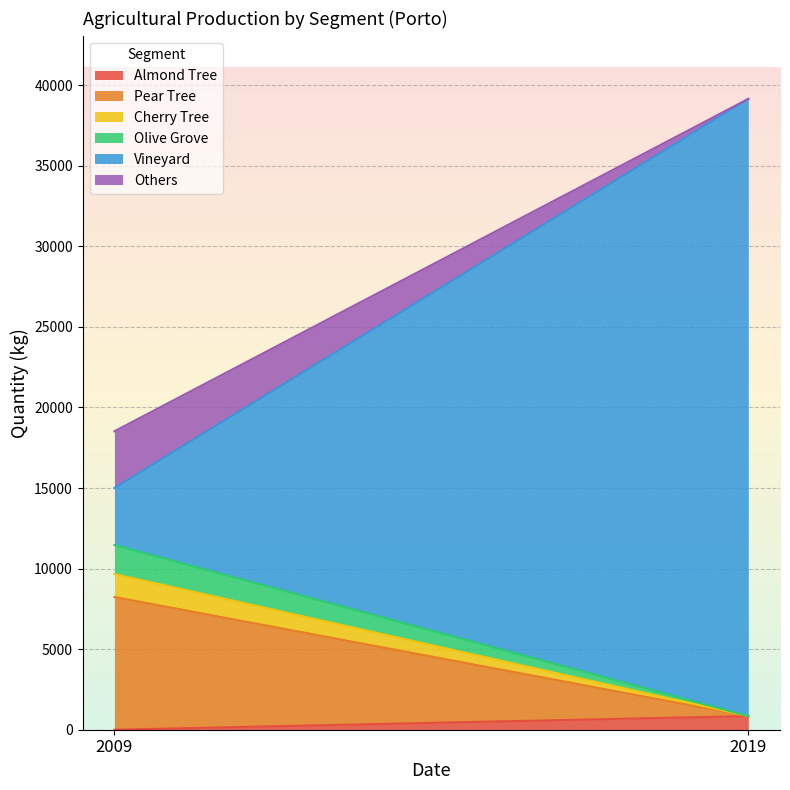

At which category is the sum across all series the highest?

2019